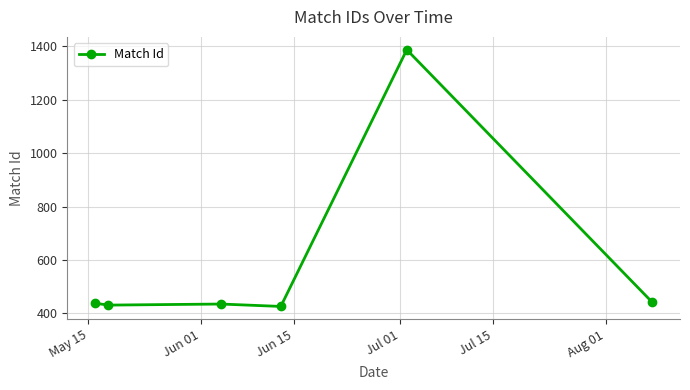

Count the number of data series in this chart.

1